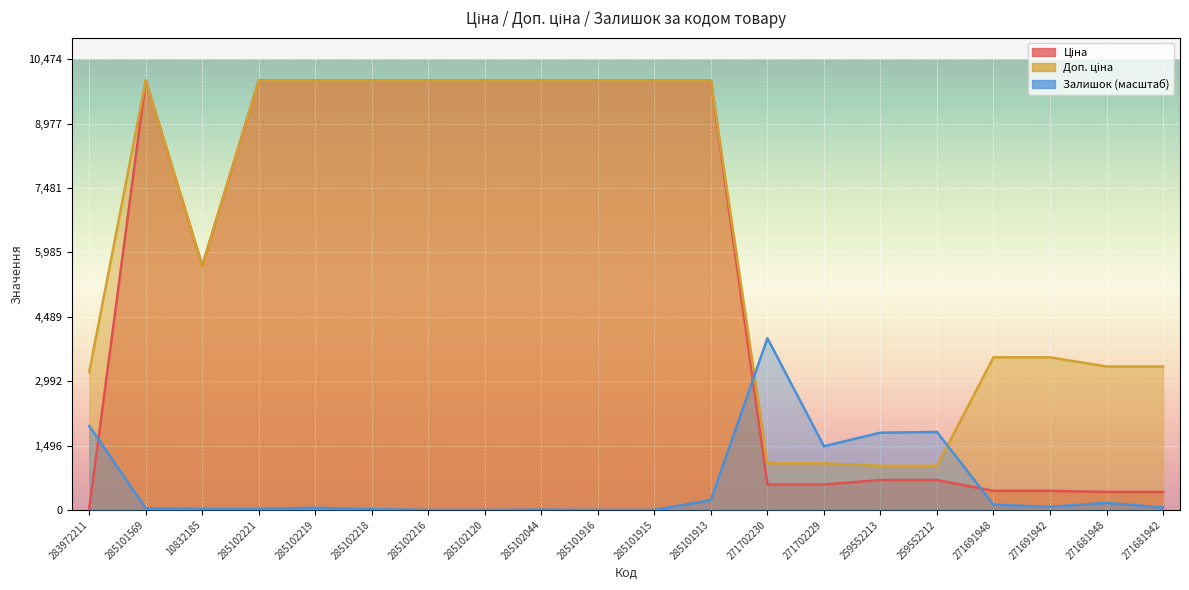

What is the sum of all Доп. ціна values?

126596.2